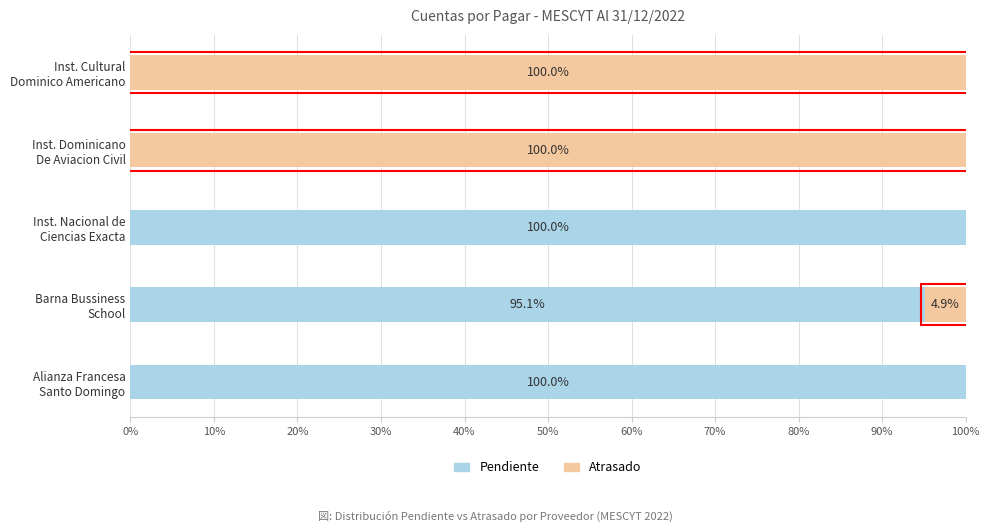

What is the sum of all Pendiente values?

295.1